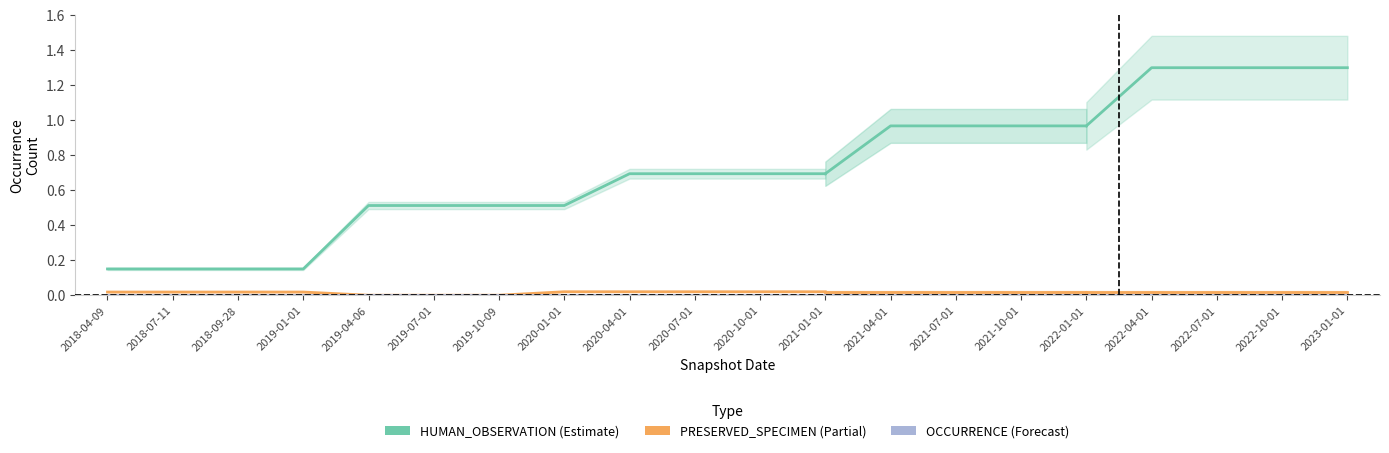

Reading right to left, what are all the values shown in this chart?

HUMAN_OBSERVATION: 2021-01-01=0.7	2020-10-01=0.7	2020-07-01=0.7	2020-04-01=0.7	2020-01-01=0.5	2019-10-09=0.5	2019-07-01=0.5	2019-04-06=0.5	2019-01-01=0.2	2018-09-28=0.2	2018-07-11=0.2	2018-04-09=0.2
PRESERVED_SPECIMEN: 2021-01-01=0.0	2020-10-01=0.0	2020-07-01=0.0	2020-04-01=0.0	2020-01-01=0.0	2019-10-09=0.0	2019-07-01=0.0	2019-04-06=0.0	2019-01-01=0.0	2018-09-28=0.0	2018-07-11=0.0	2018-04-09=0.0
OCCURRENCE: 2021-01-01=0.0	2020-10-01=0.0	2020-07-01=0.0	2020-04-01=0.0	2020-01-01=0.0	2019-10-09=0.0	2019-07-01=0.0	2019-04-06=0.0	2019-01-01=0.0	2018-09-28=0.0	2018-07-11=0.0	2018-04-09=0.0